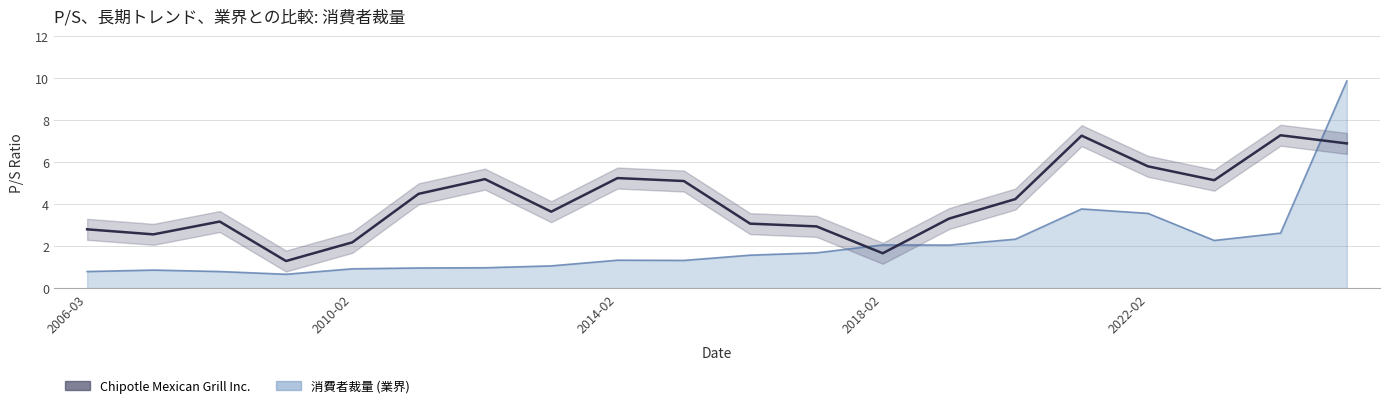

What is the value of the 15th point from the left?

4.2